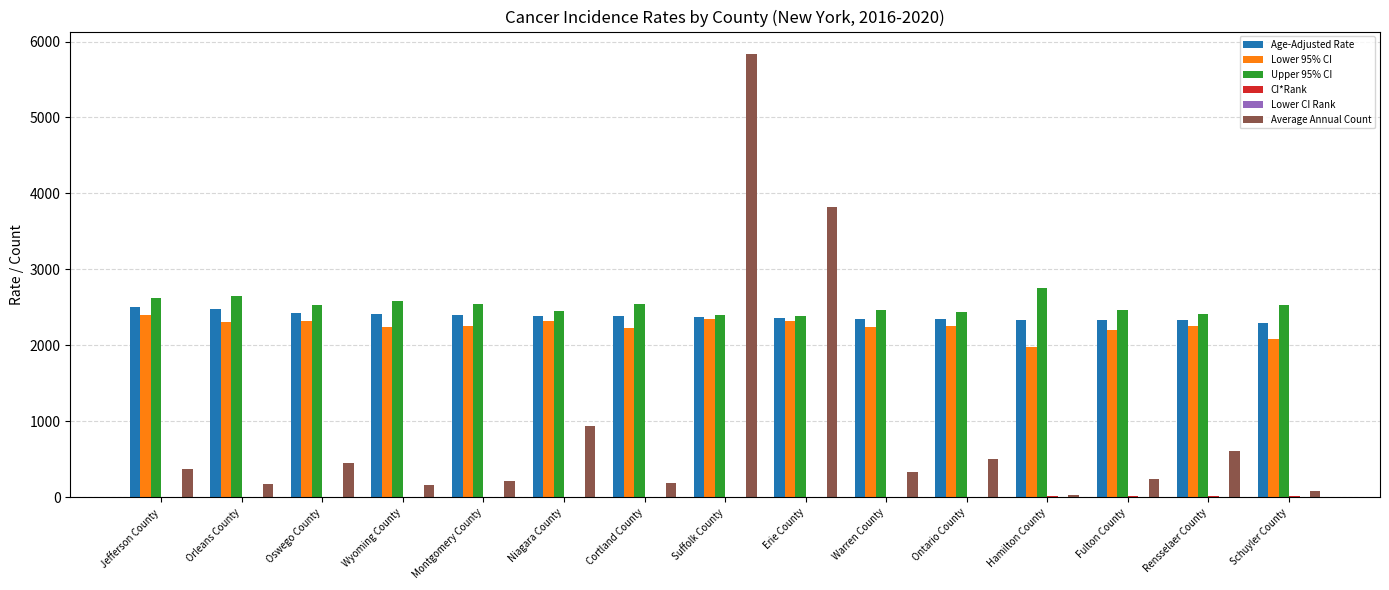

The value of Upper 95% CI at Fulton County is 2469.5. True or false?

True